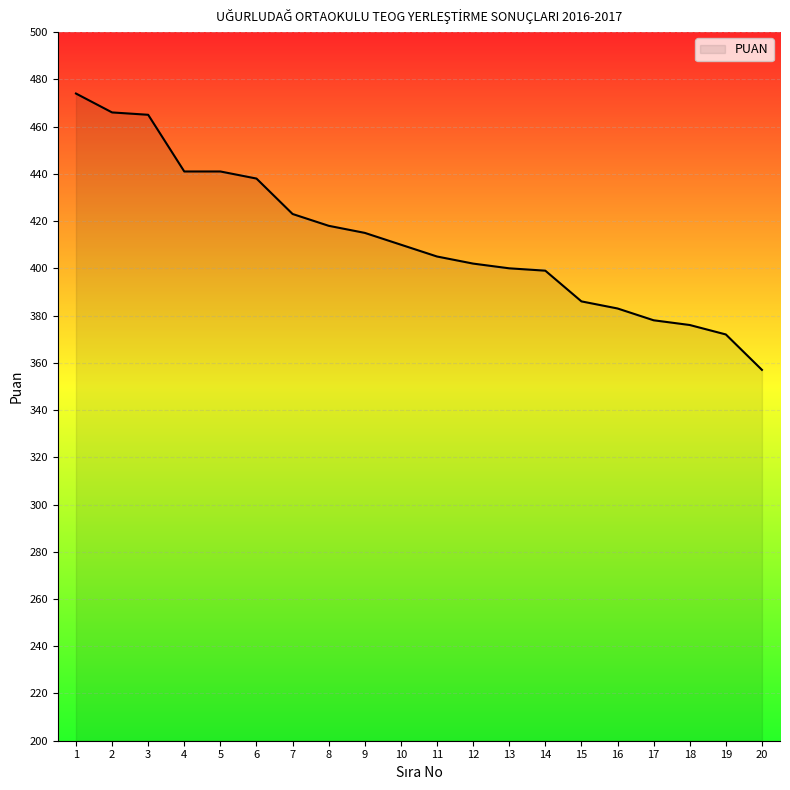

At which category does the chart reach its peak across all series?

1